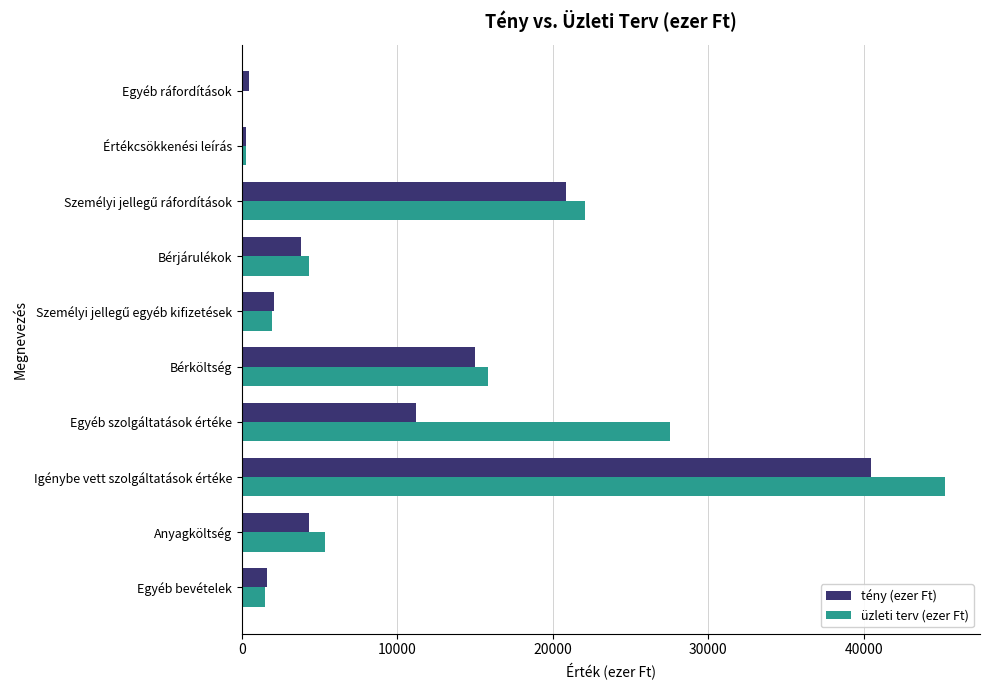

What is the average value of the üzleti terv (ezer Ft) series?

12407.2